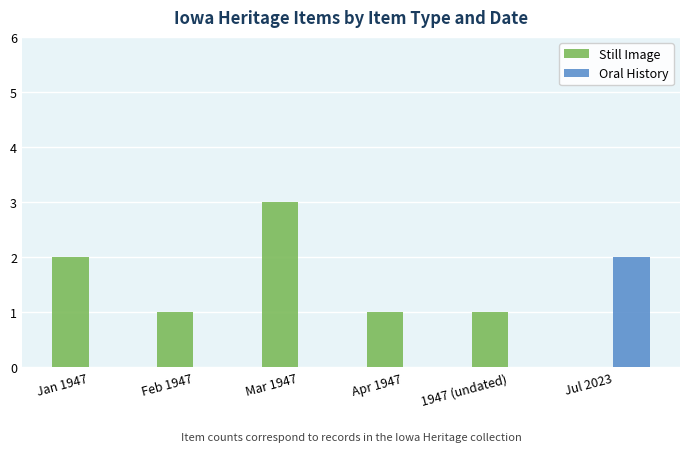

What is the maximum value shown in the chart?

3